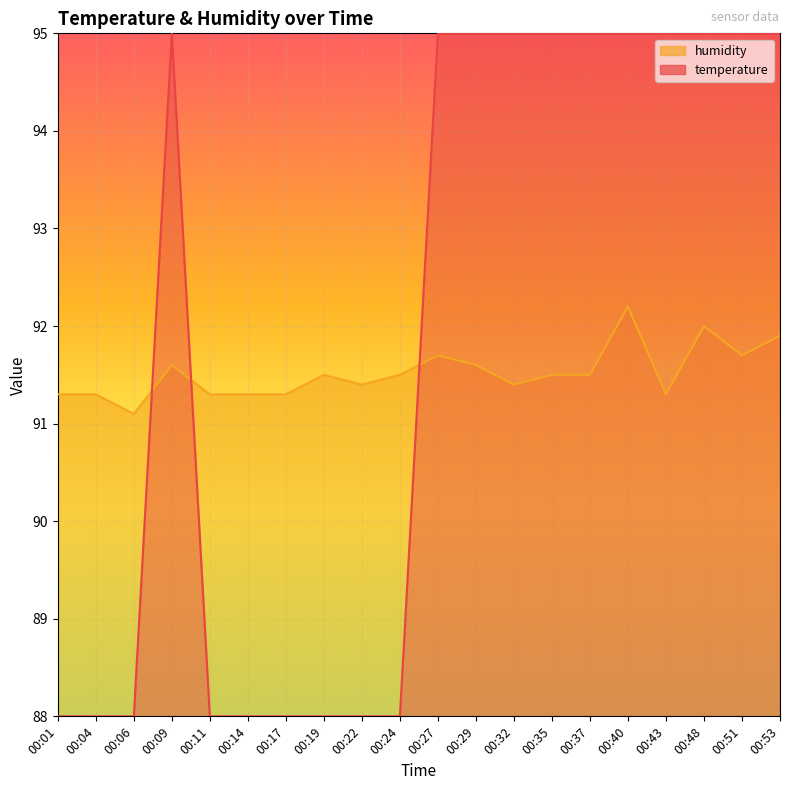

Where do humidity and temperature first cross each other?

00:06 and 00:09